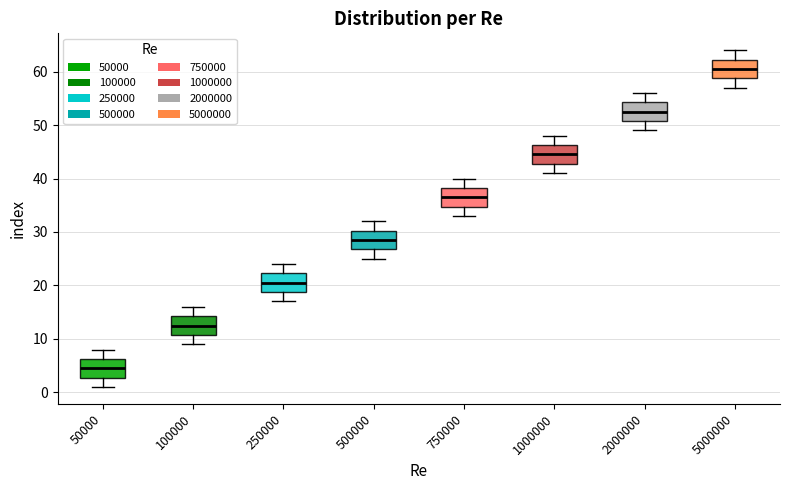

Reading left to right, transcribe this box plot: for each box, give where its median line is, the range the box spans, and where its two whiskers end, as read against the y-axis. The values are not printed on the chart, so give them approximately, as read against the axis.

50000: median 5, box 3 to 6, whiskers 1 to 8
100000: median 13, box 11 to 14, whiskers 9 to 16
250000: median 21, box 19 to 22, whiskers 17 to 24
500000: median 29, box 27 to 30, whiskers 25 to 32
750000: median 37, box 35 to 38, whiskers 33 to 40
1000000: median 45, box 43 to 46, whiskers 41 to 48
2000000: median 53, box 51 to 54, whiskers 49 to 56
5000000: median 61, box 59 to 62, whiskers 57 to 64